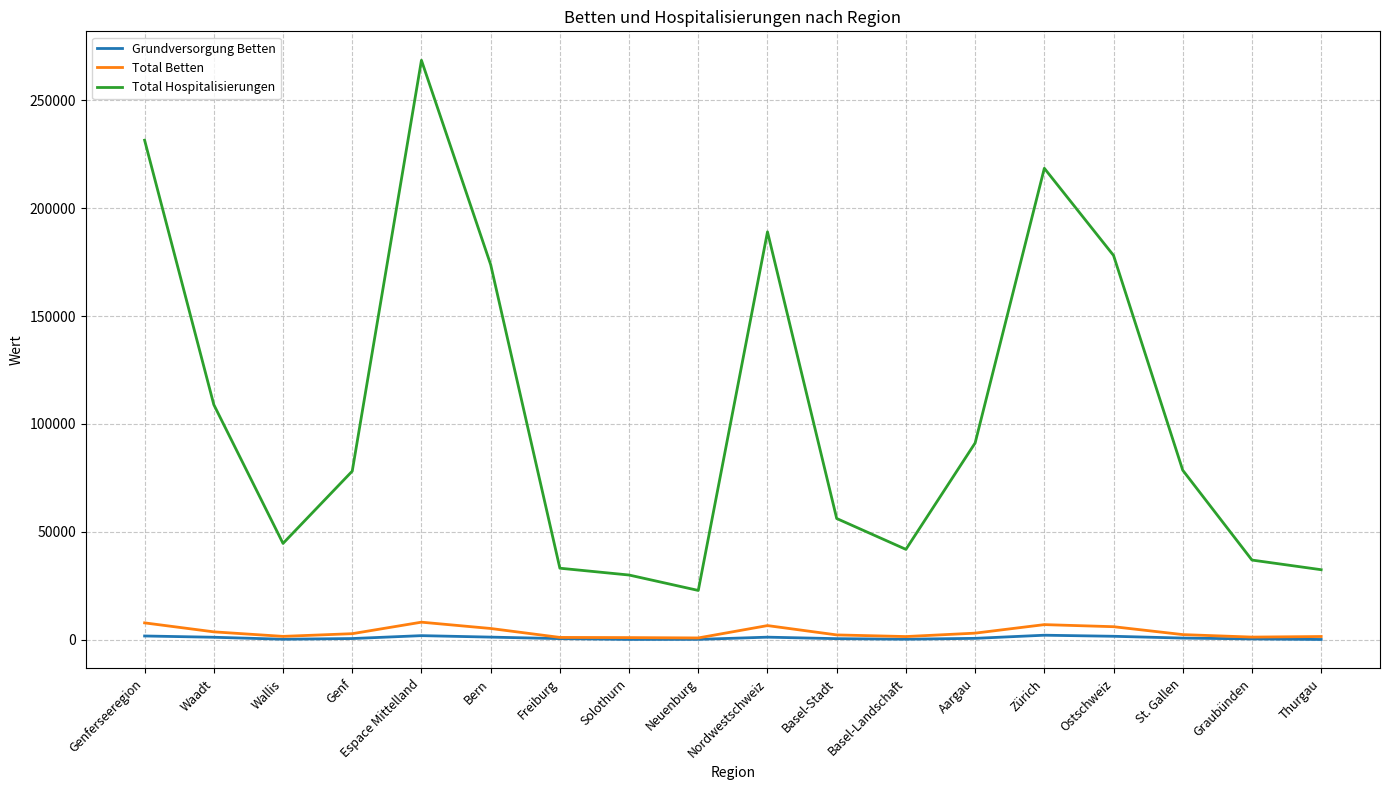

How many categories are shown in the chart?

18